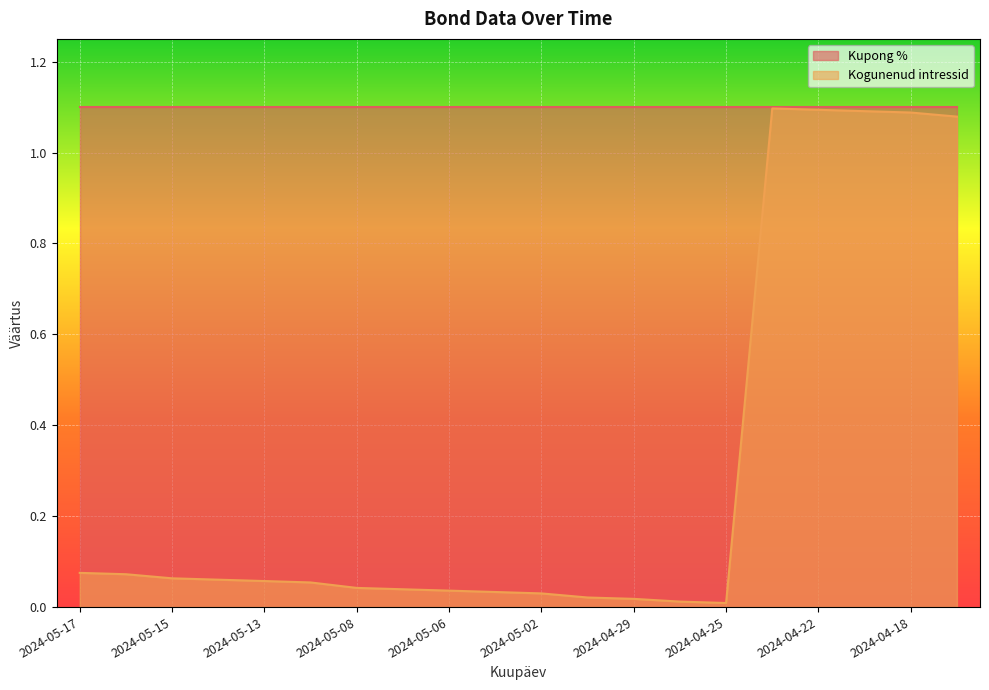

How many lines are shown in the chart?

2